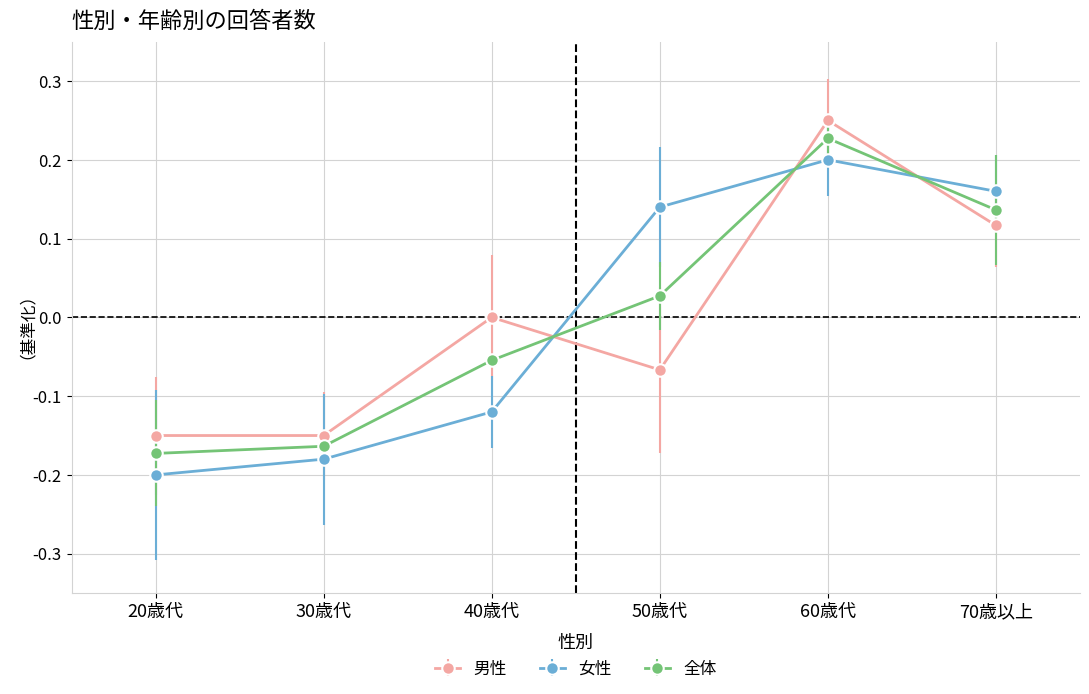

How many intersections are there between 男性 and 女性?

3